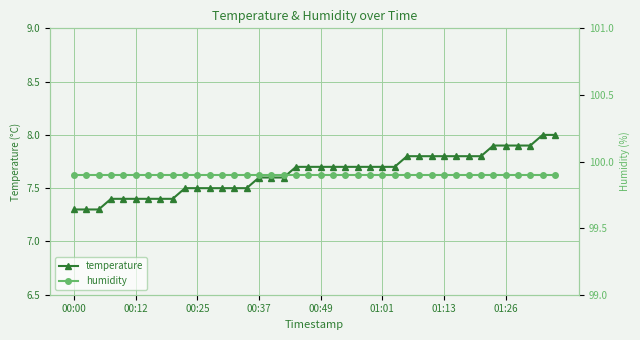

Read the humidity value at 9.

99.9